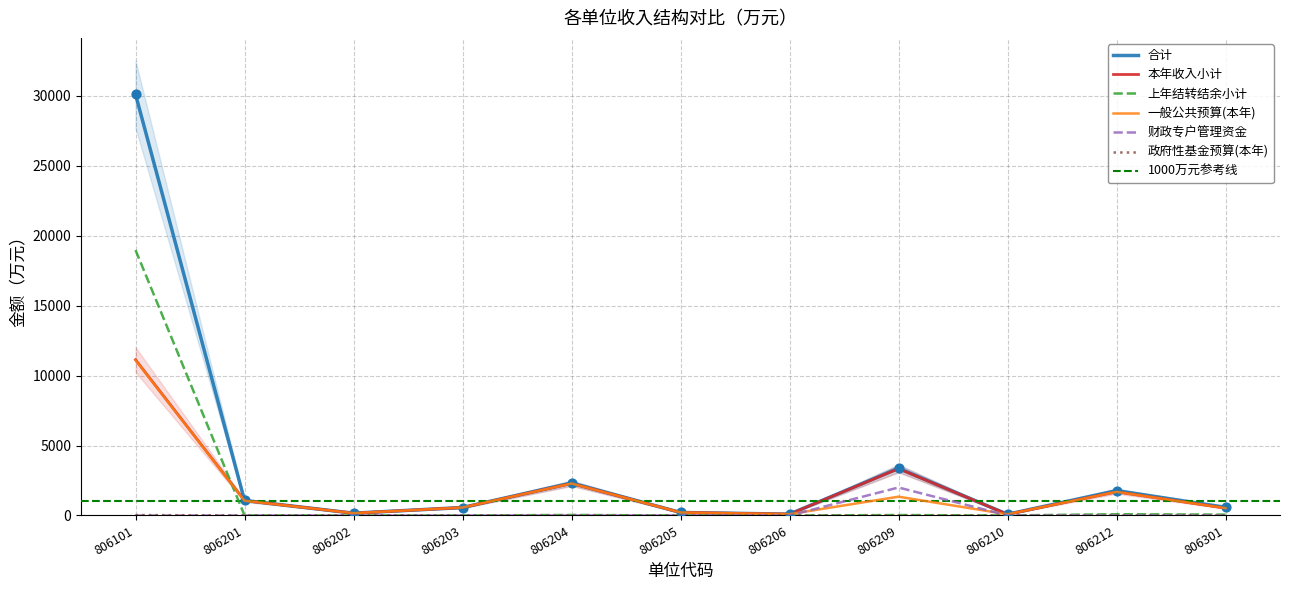

Which series has the widest spread of Y values?

合计